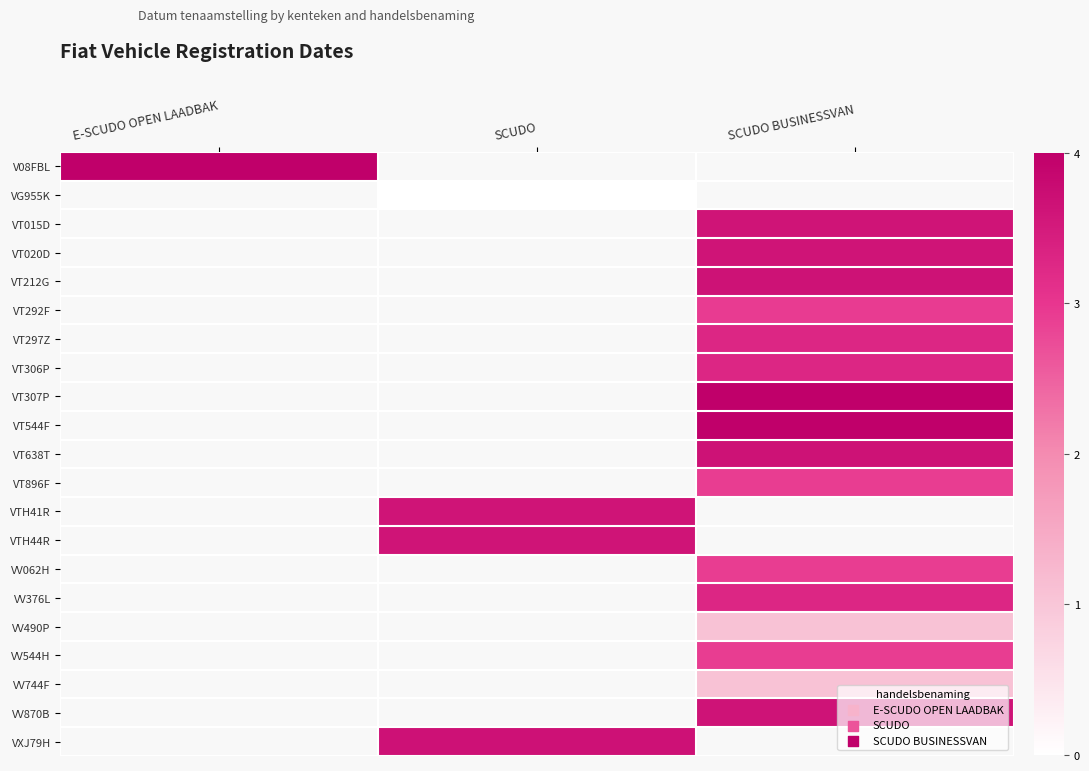

Between SCUDO and SCUDO BUSINESSVAN, which is larger?

SCUDO BUSINESSVAN